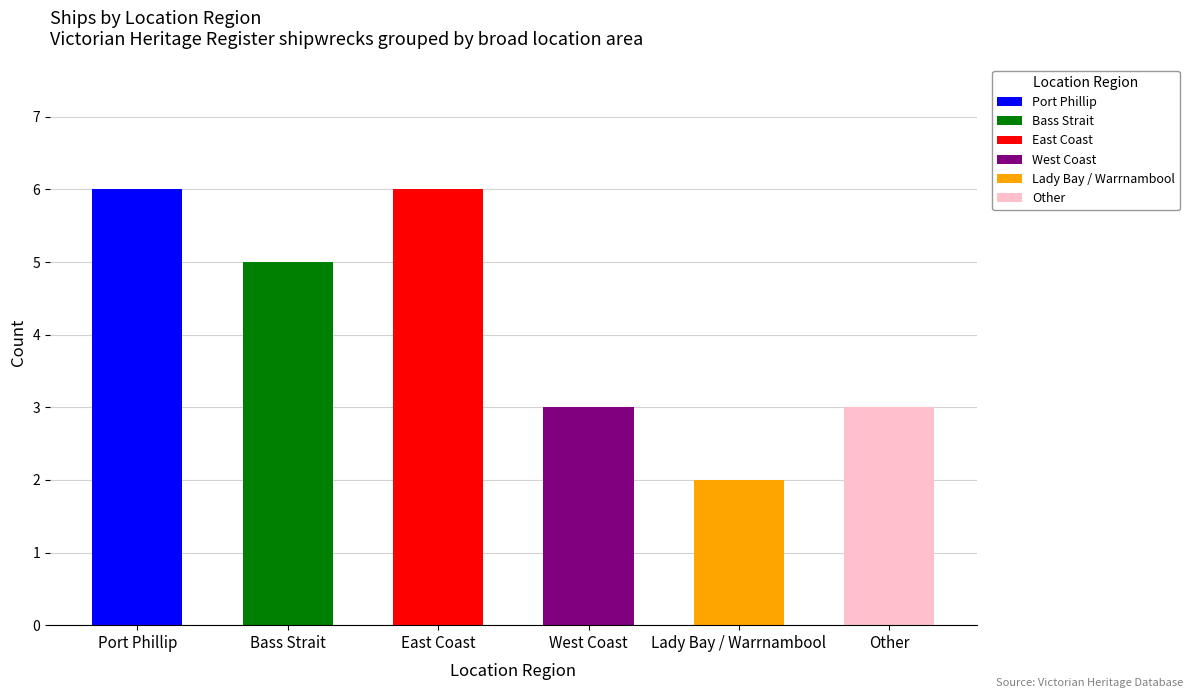

What is the sum of all values?

25